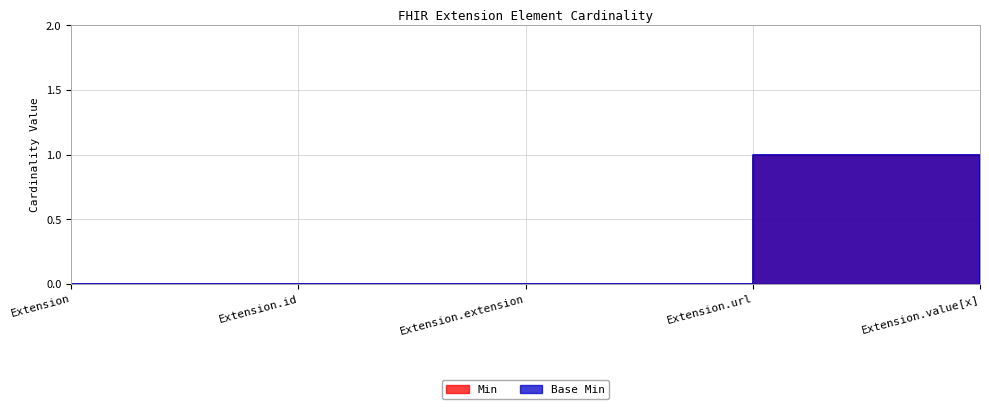

Reading right to left, transcribe all the data shown in this chart.

Base Min: Extension.value[x]=0	Extension.url=1	Extension.extension=0	Extension.id=0	Extension=0
Min: Extension.value[x]=1	Extension.url=1	Extension.extension=0	Extension.id=0	Extension=0